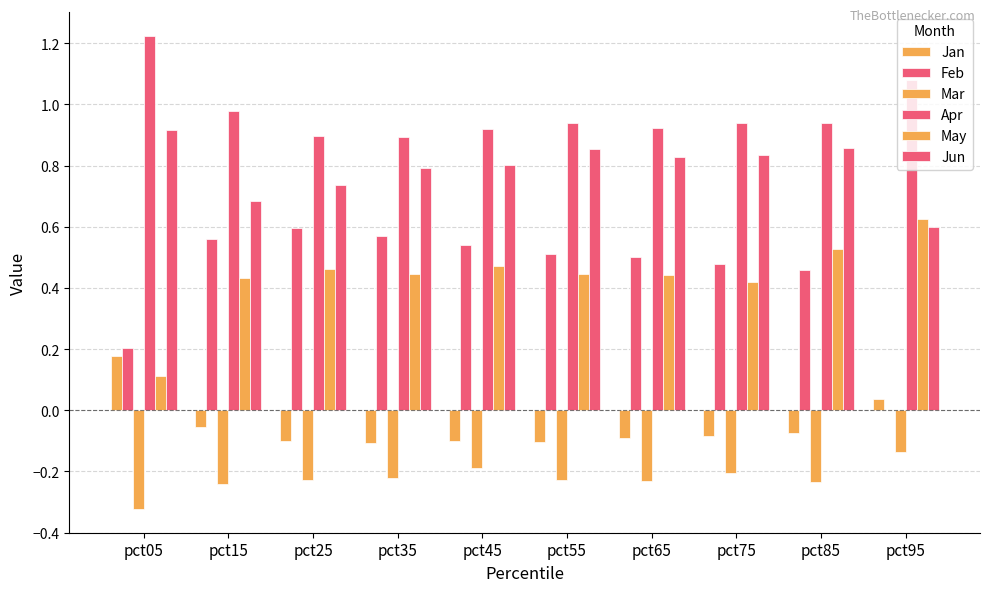

Does the chart contain stacked bars?

No